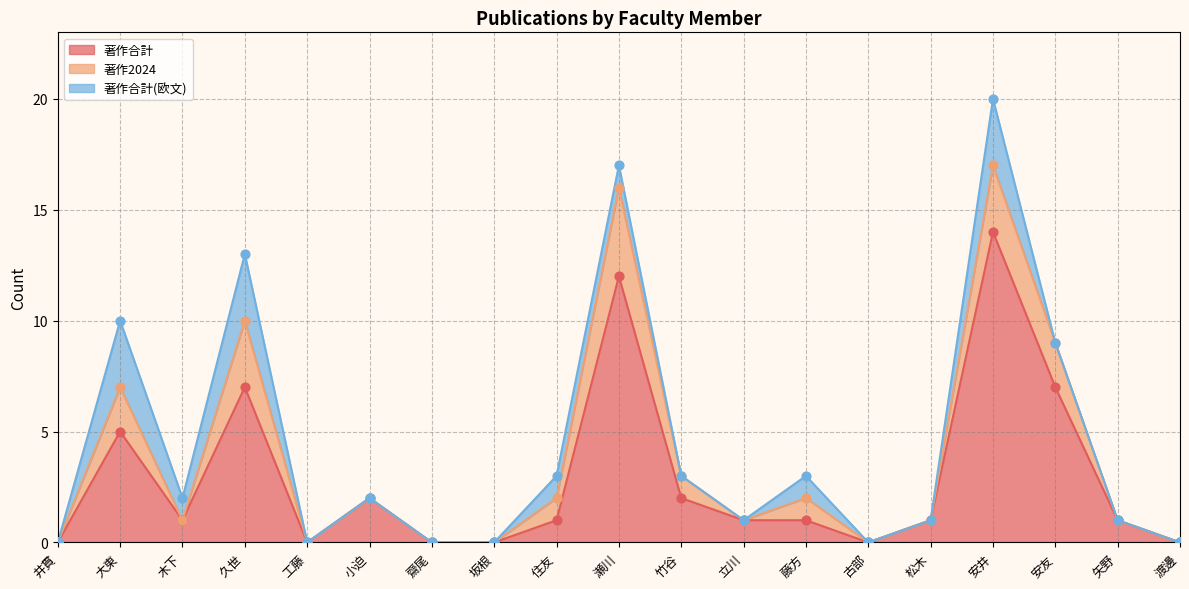

At which category is the sum across all series the highest?

安井